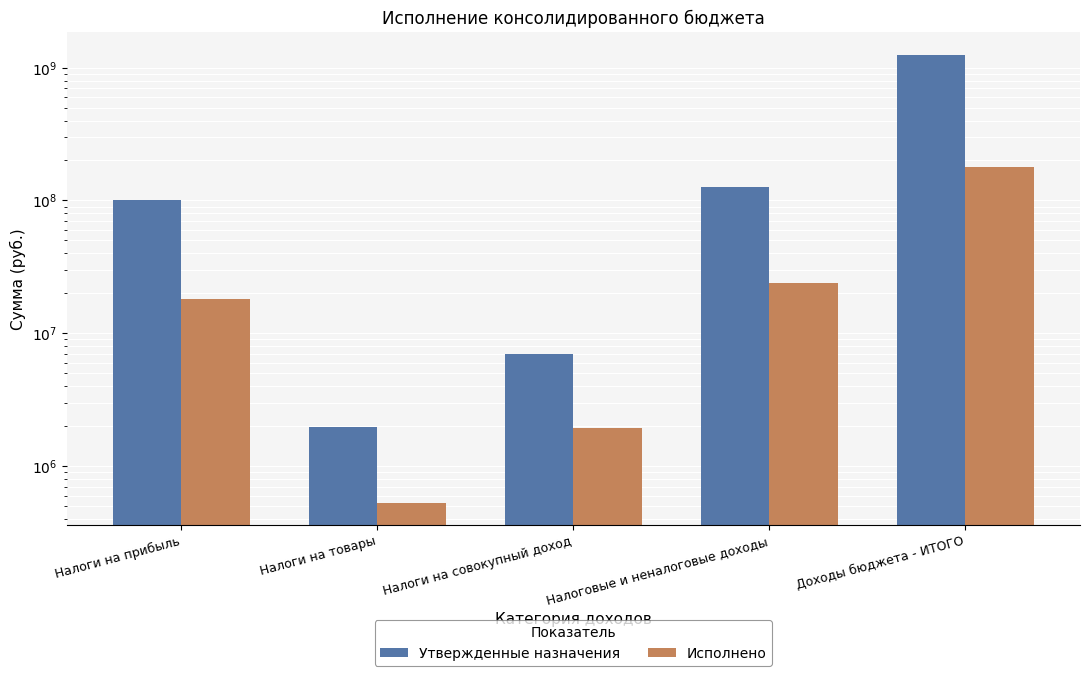

What is the total value across all series at Налоговые и неналоговые доходы?

150592084.2